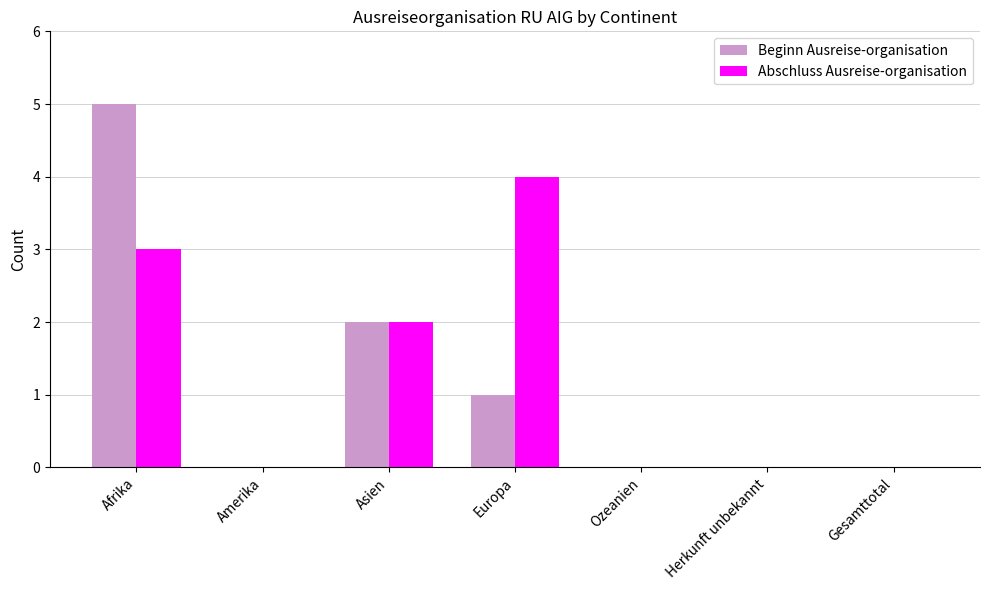

Reading left to right, extract all data points from this chart.

Beginn Ausreise-organisation: Afrika=5	Amerika=0	Asien=2	Europa=1	Ozeanien=0	Herkunft unbekannt=0	Gesamttotal=0
Abschluss Ausreise-organisation: Afrika=3	Amerika=0	Asien=2	Europa=4	Ozeanien=0	Herkunft unbekannt=0	Gesamttotal=0